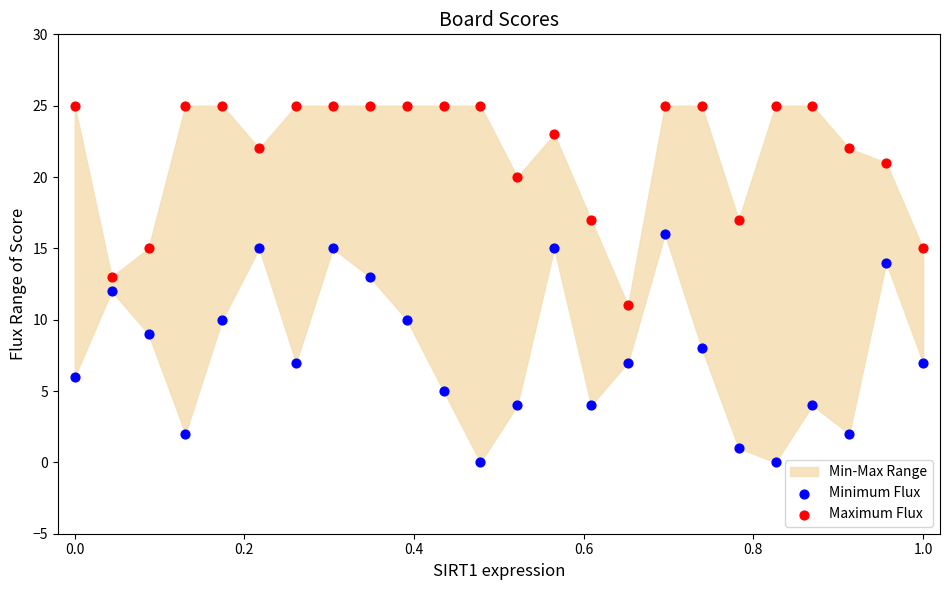

Which series reaches the minimum Y coordinate?

Minimum Flux